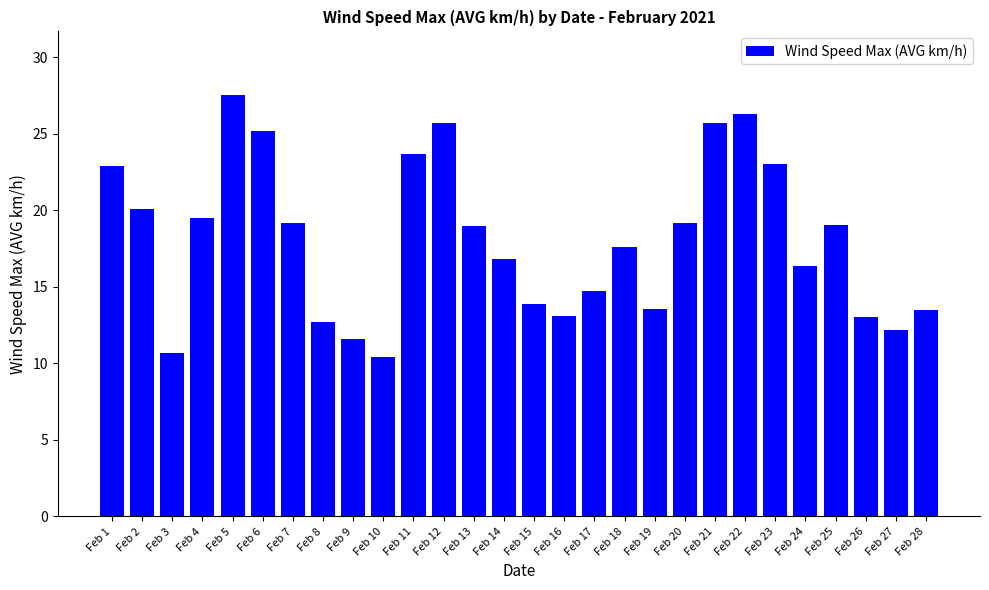

What is the difference between the values at Feb 11 and Feb 13?

4.7